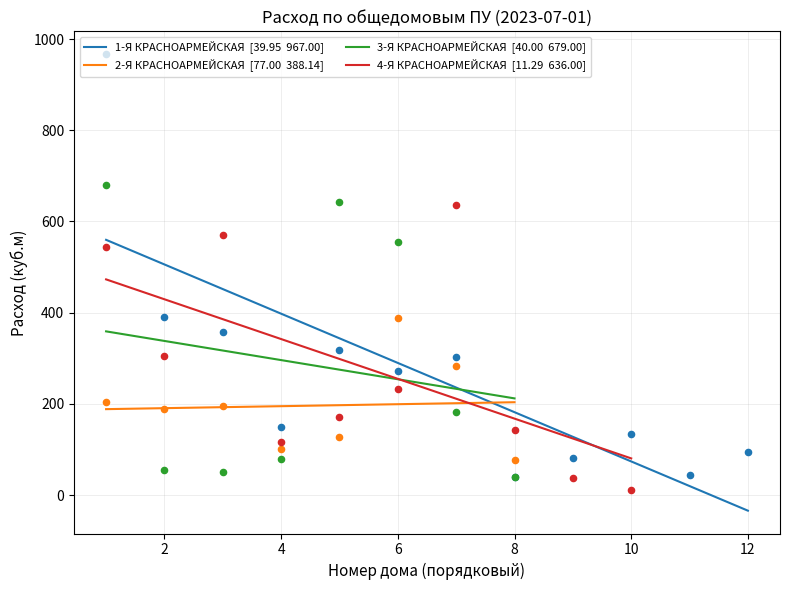

Which series reaches the maximum Y coordinate?

1-Я КРАСНОАРМЕЙСКАЯ